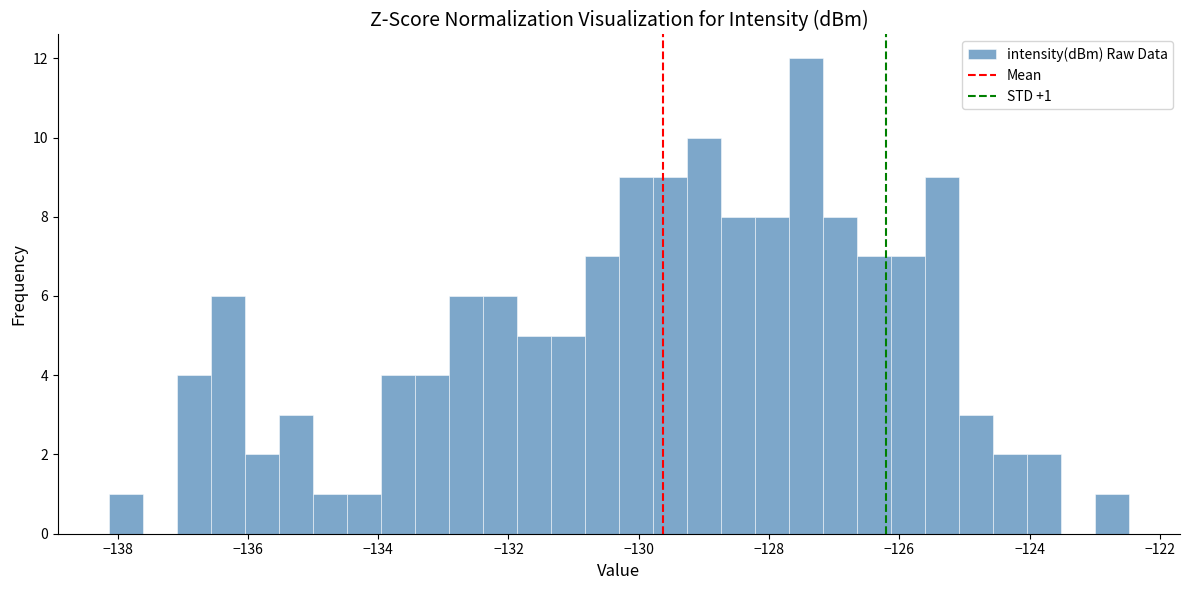

Around what value on the x-axis is the tallest bar? Give the approximate position of its centre, as read against the axis.

-127.4